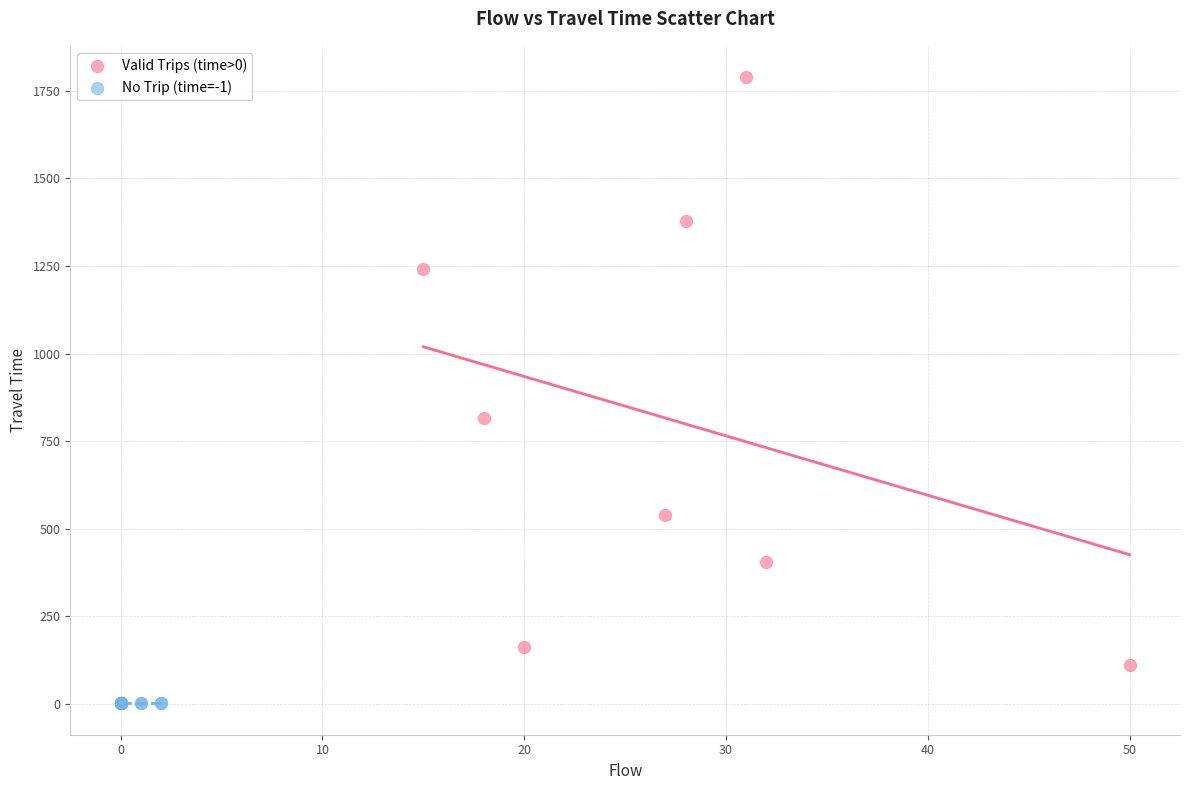

Which series contains the highest Y value?

Valid Trips (time>0)